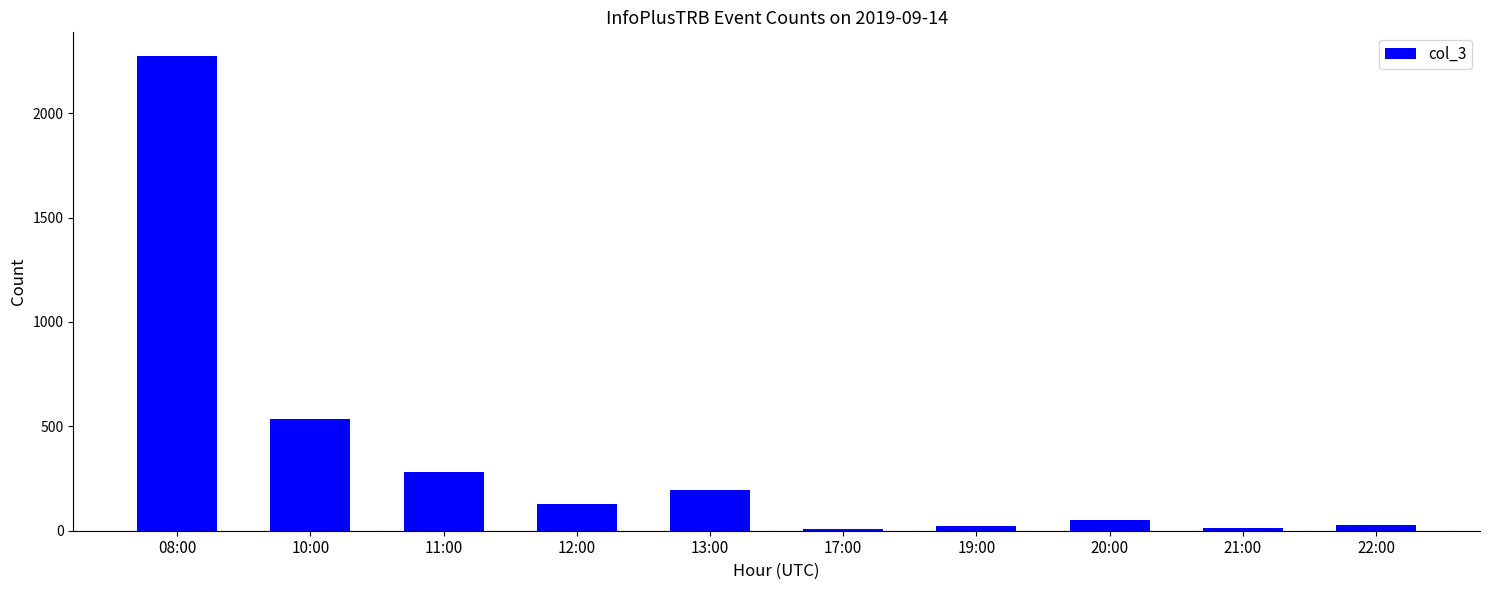

What position from the right is 12:00?

7